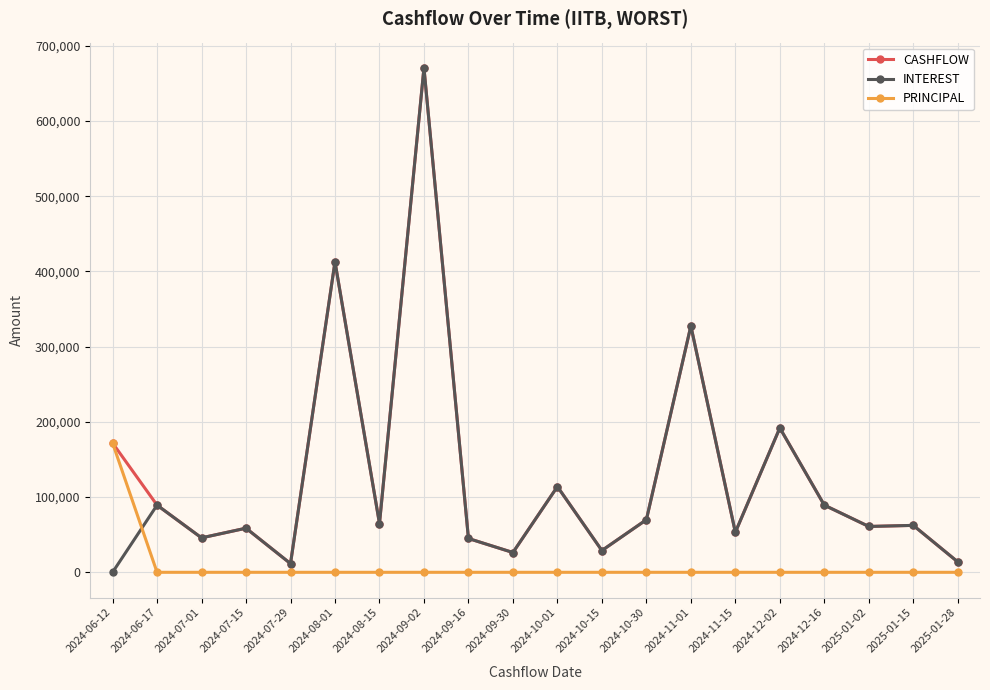

Which series has the widest spread of values?

INTEREST